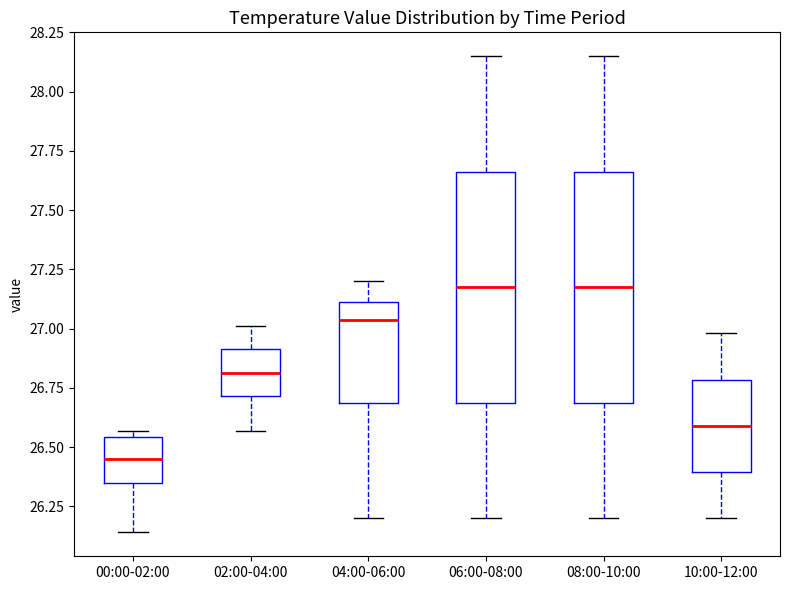

Reading left to right, read every box against the y-axis: the position of its median line, the range the box covers, and the ends of its whiskers. The values are not printed on the chart, so give them approximately, as read against the axis.

00:00-02:00: median 26.45, box 26.35 to 26.55, whiskers 26.15 to 26.55 (just above the box's upper edge)
02:00-04:00: median 26.80, box 26.70 to 26.90, whiskers 26.55 to 27.00
04:00-06:00: median 27.05, box 26.70 to 27.10, whiskers 26.20 to 27.20
06:00-08:00: median 27.20, box 26.70 to 27.65, whiskers 26.20 to 28.15
08:00-10:00: median 27.20, box 26.70 to 27.65, whiskers 26.20 to 28.15
10:00-12:00: median 26.60, box 26.40 to 26.80, whiskers 26.20 to 27.00